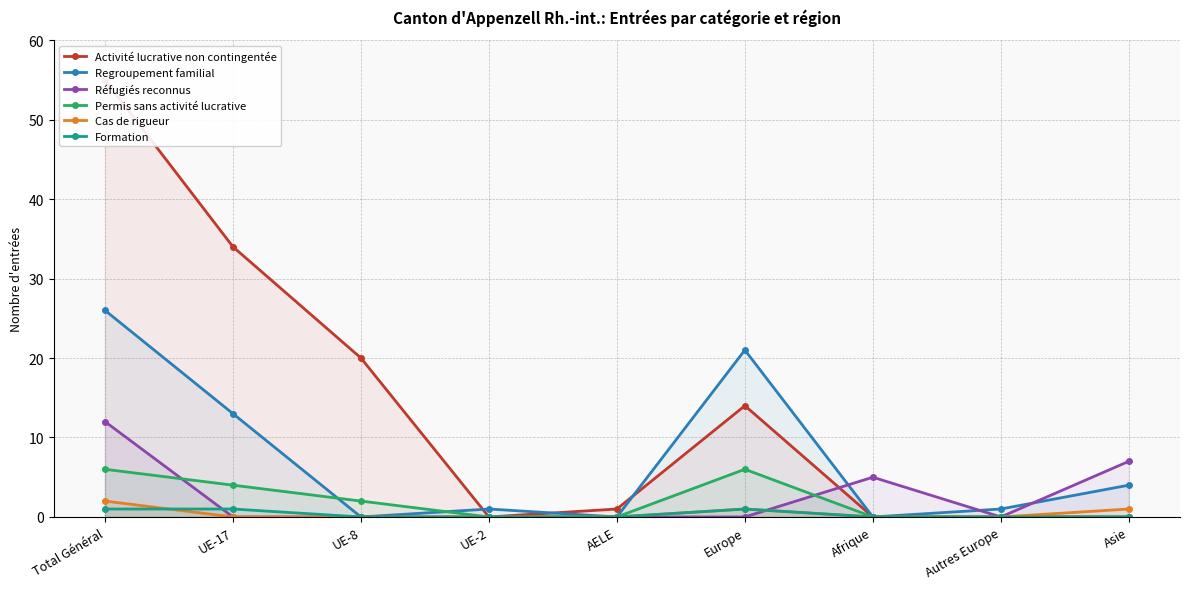

Between which two adjacent categories do Activité lucrative non contingentée and Regroupement familial first intersect?

UE-8 and UE-2